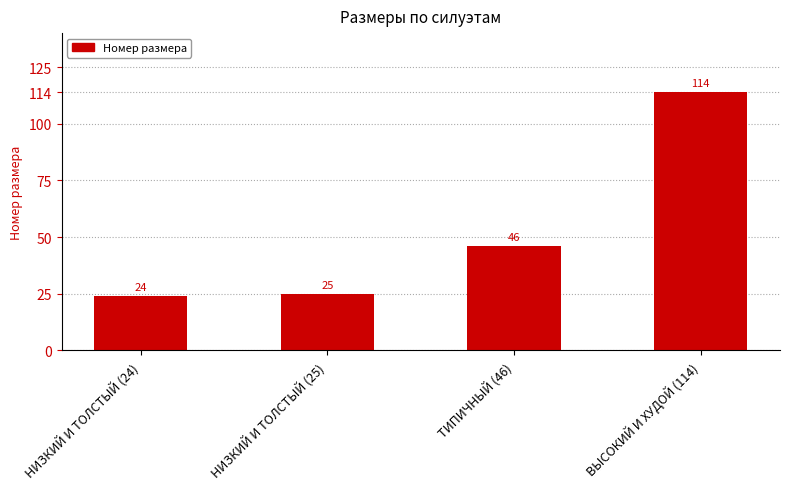

Are the bars grouped side by side (vs. stacked)?

No